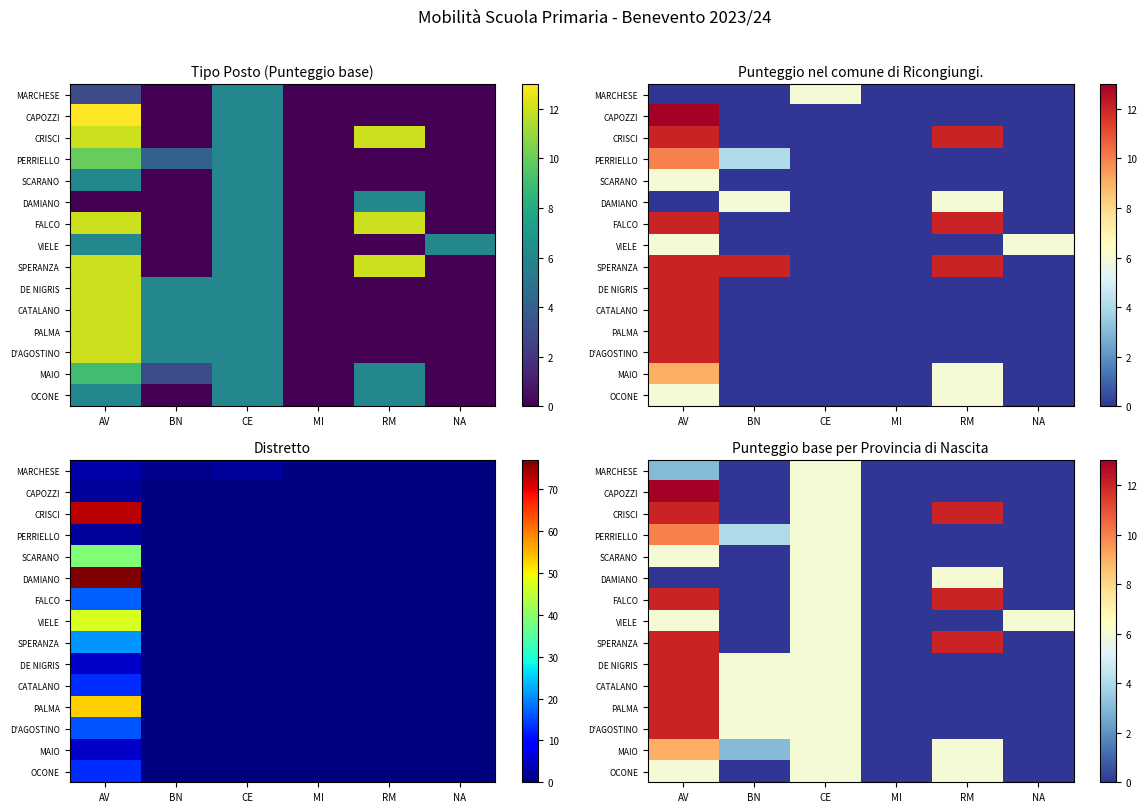

The value of CATALANO at BN is 6. True or false?

True